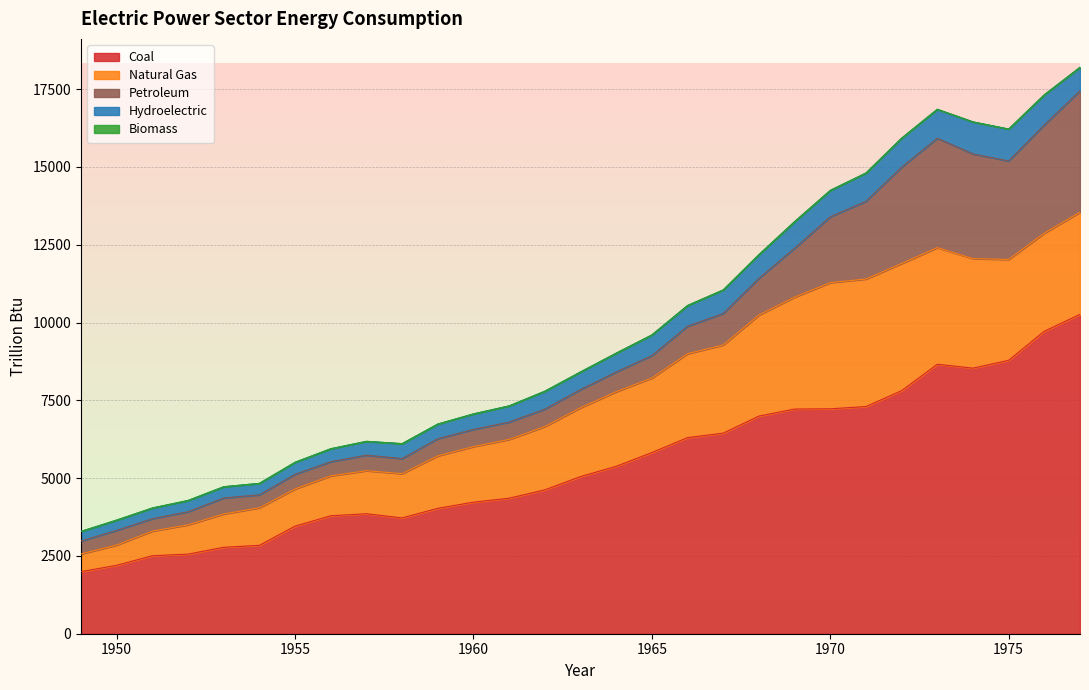

Which has a higher value, 1954 or 1952?

1954